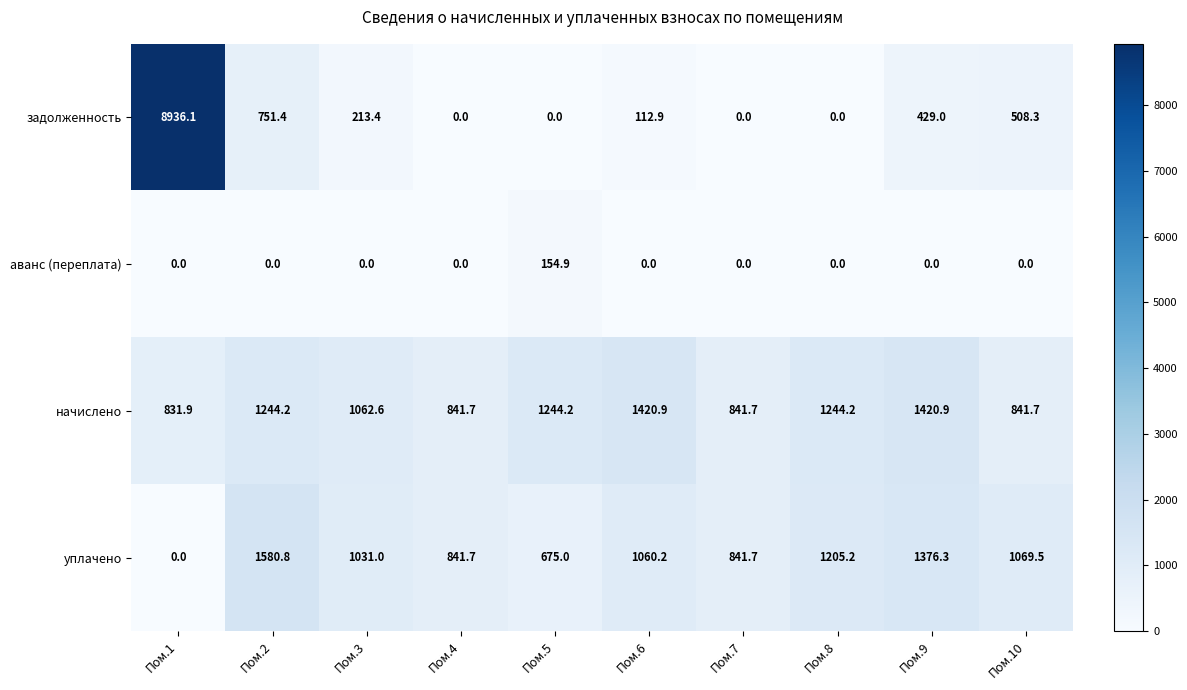

What is the difference between the maximum and minimum values in the начислено series?

589.0